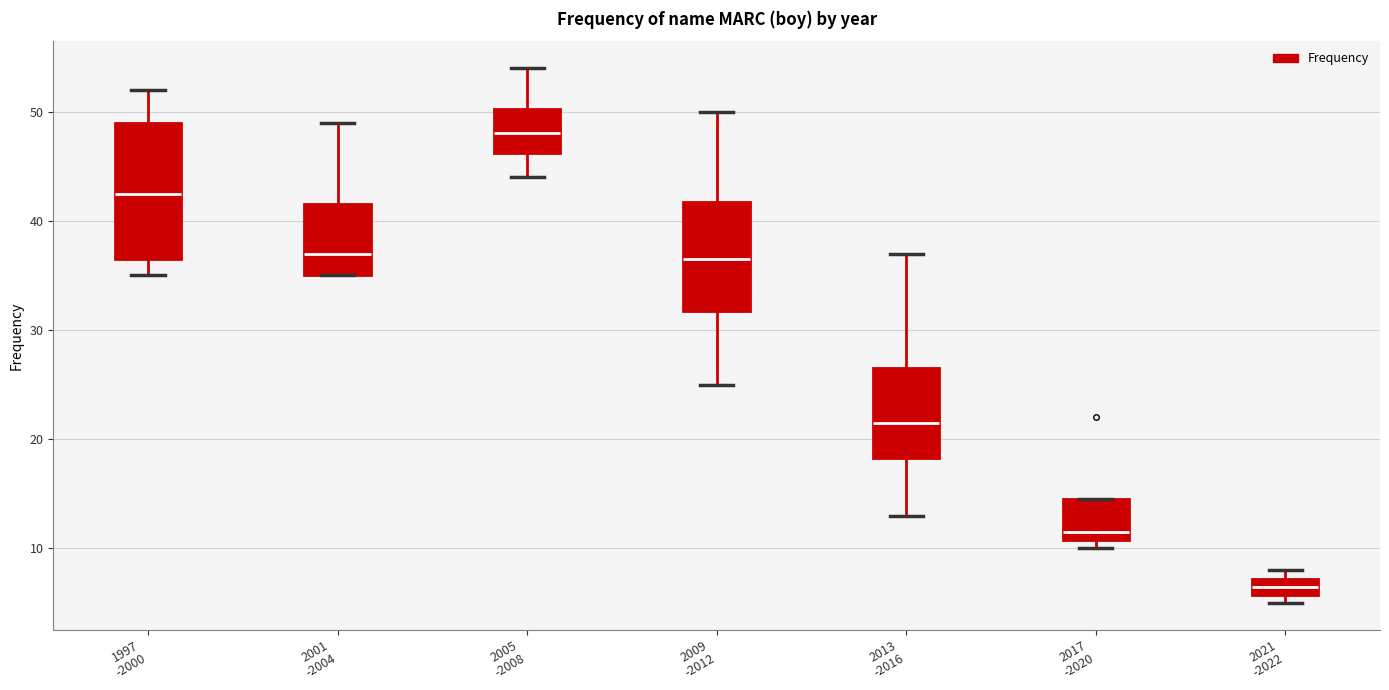

Which box's median line is the lowest?

2021 -2022